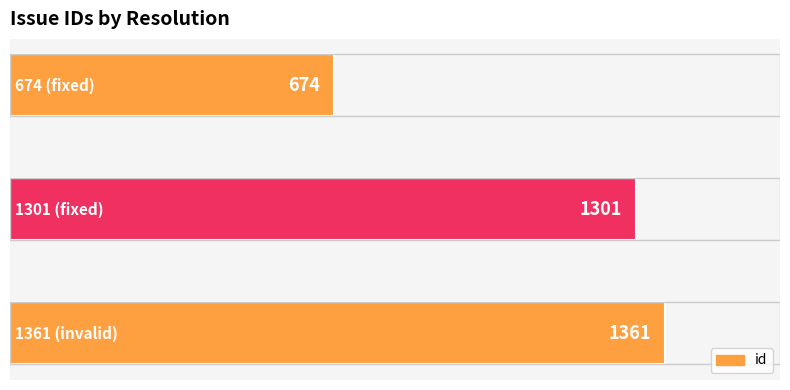

How many data points are less than 1301?

1